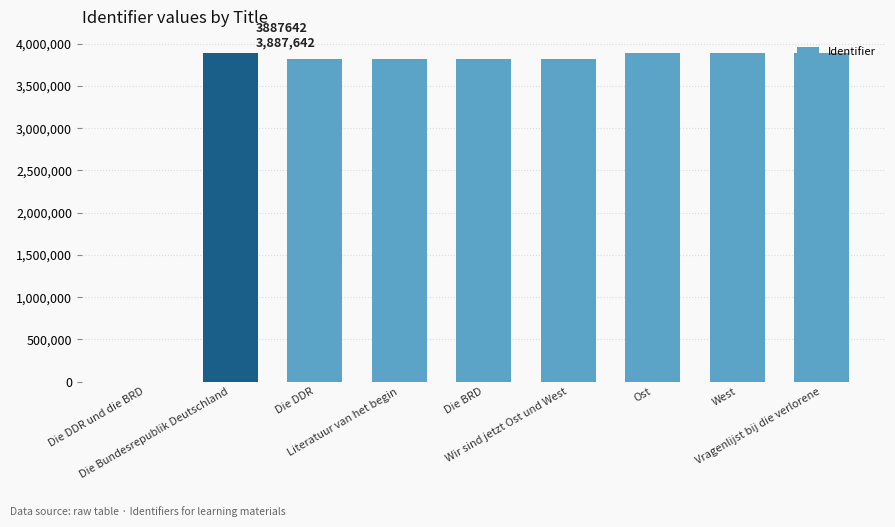

The value at Die DDR und die BRD is 0. True or false?

True